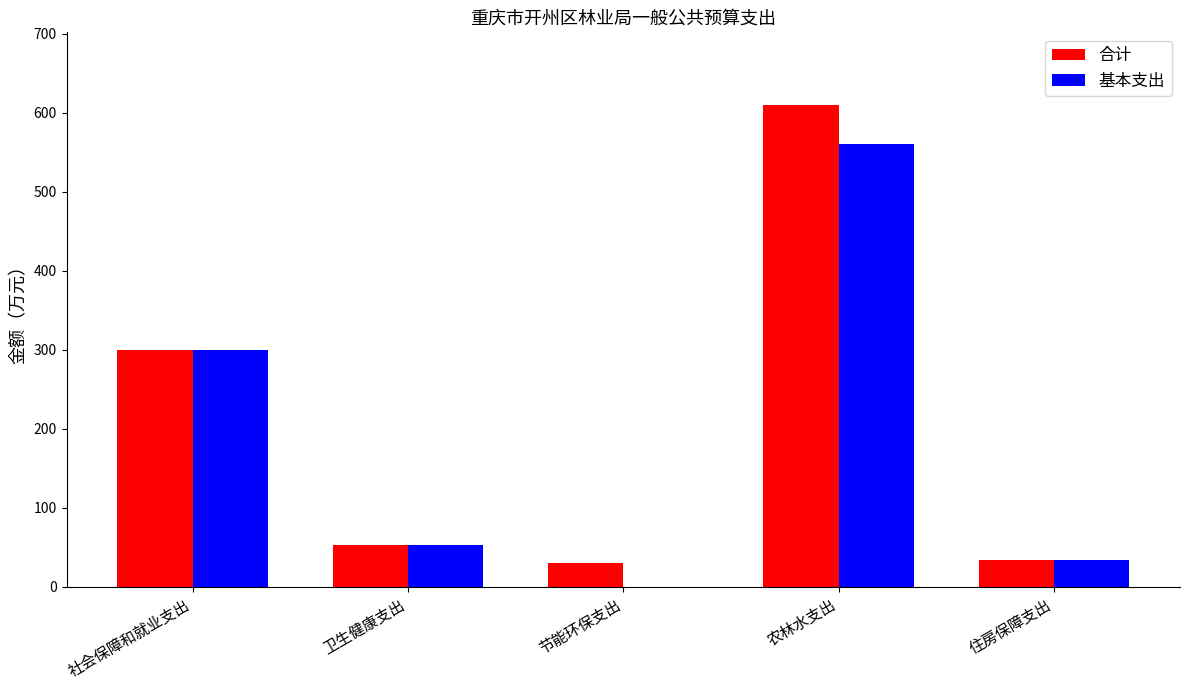

Reading left to right, transcribe all the data shown in this chart.

合计: 社会保障和就业支出=299.3	卫生健康支出=53.6	节能环保支出=30.4	农林水支出=610.0	住房保障支出=34.5
基本支出: 社会保障和就业支出=299.3	卫生健康支出=53.6	节能环保支出=0.0	农林水支出=560.0	住房保障支出=34.5